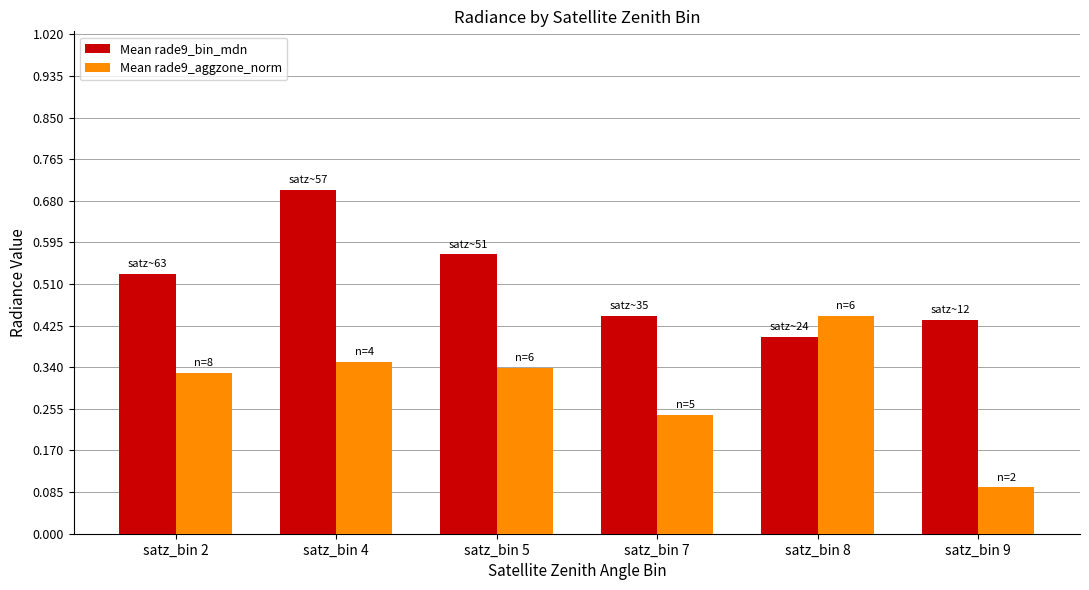

How many categories are shown in the chart?

6